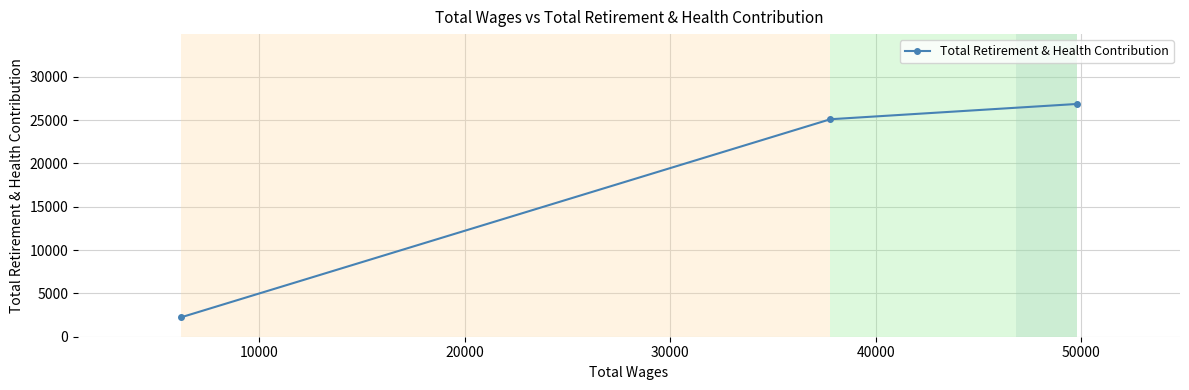

What is the average value?

18067